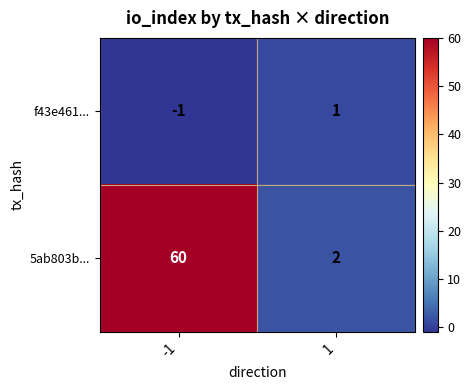

What is the spread (max minus min) of values at 1?

1